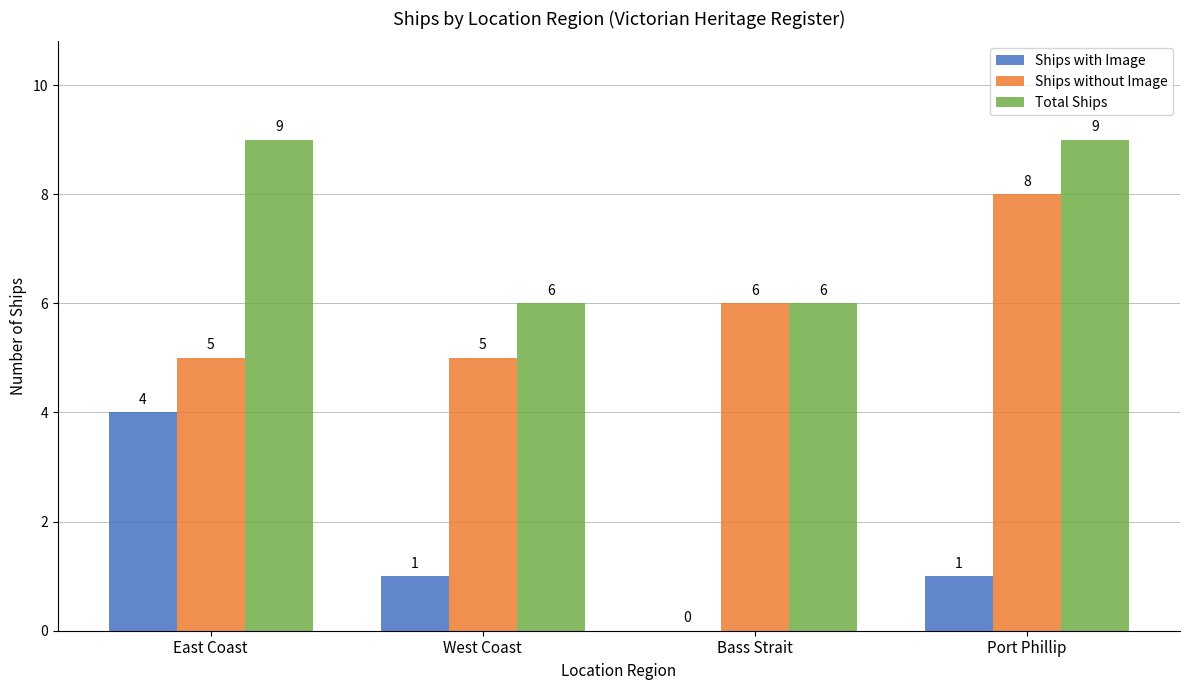

Which series has the largest total across all categories?

Total Ships